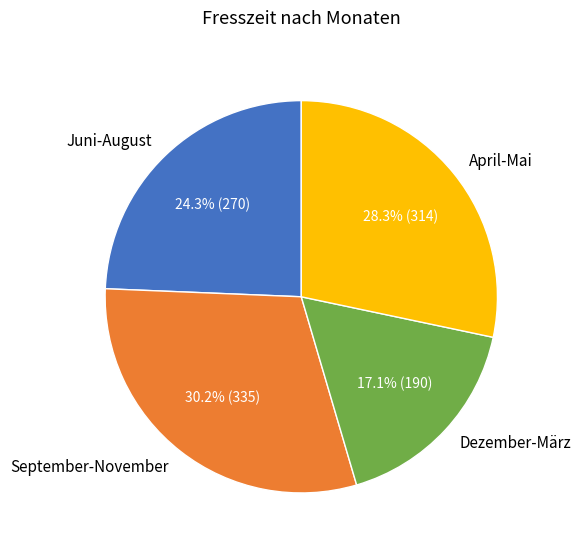

How many segments does this pie chart have?

4